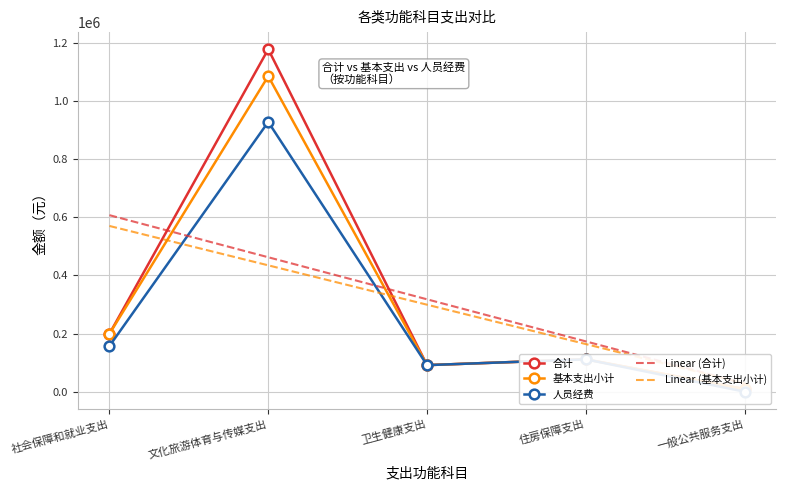

What is the minimum value for Linear (基本支出小计)?

28339.6